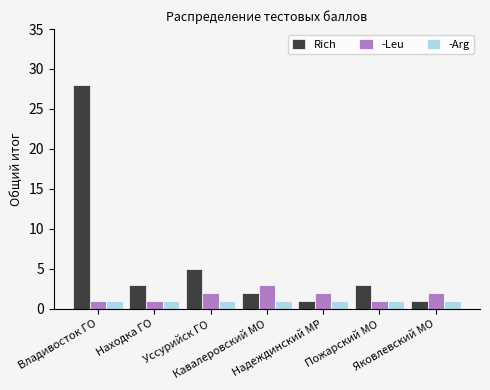

What is the spread (max minus min) of values at Находка ГО?

2